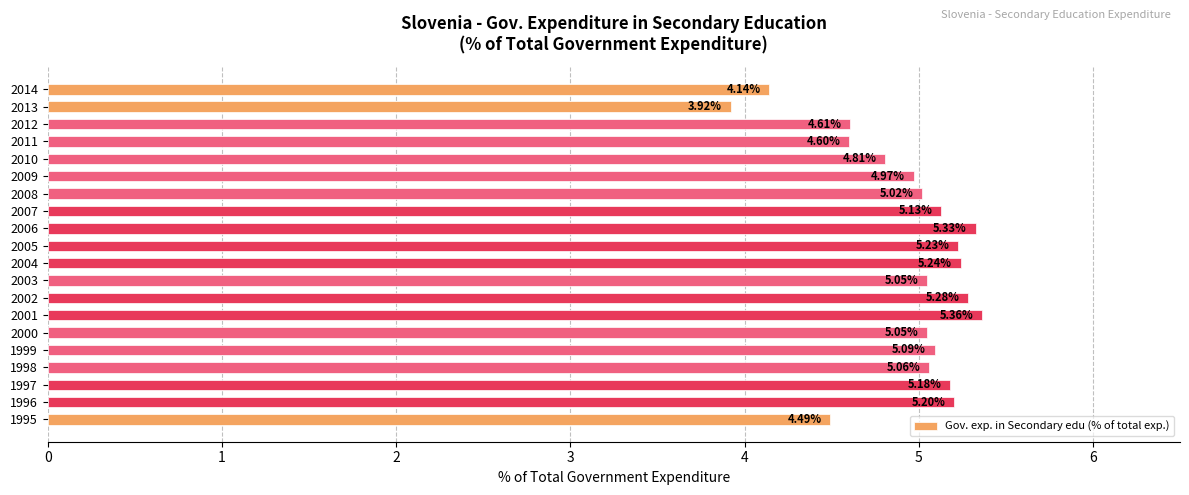

Which label corresponds to the smallest value in the chart?

2013